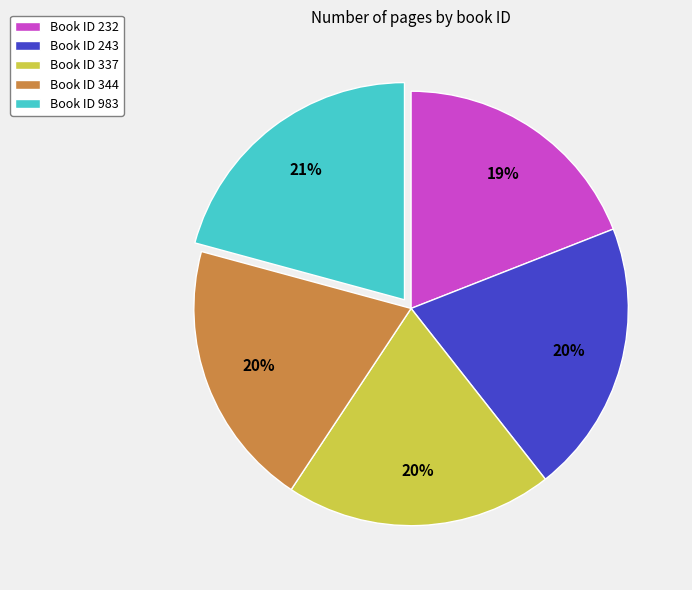

To the nearest percent, what percentage of the pie is Book ID 337?

20%